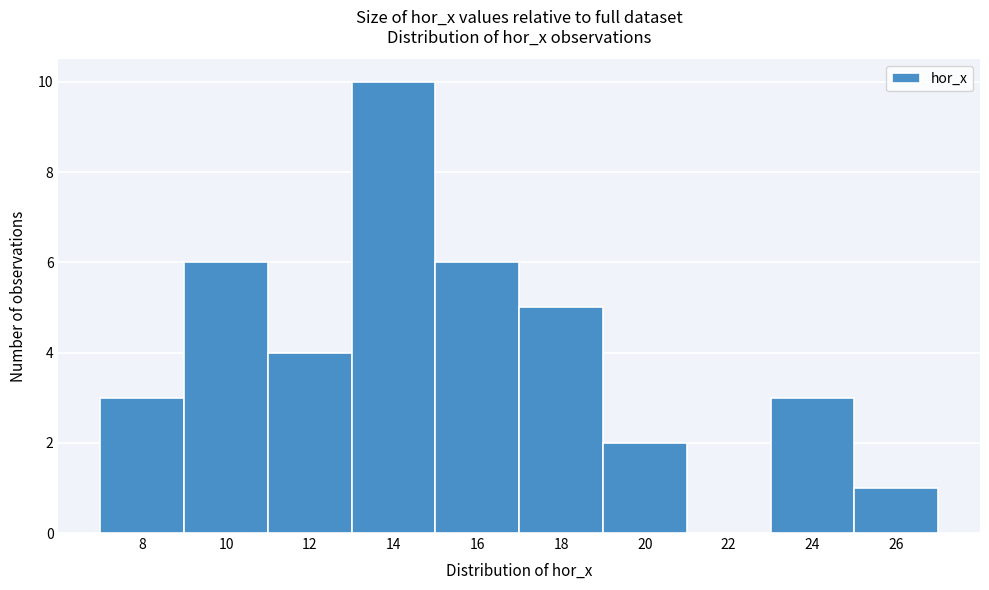

Reading left to right, transcribe all the data shown in this chart.

8=3	10=6	12=4	14=10	16=6	18=5	20=2	22=0	24=3	26=1